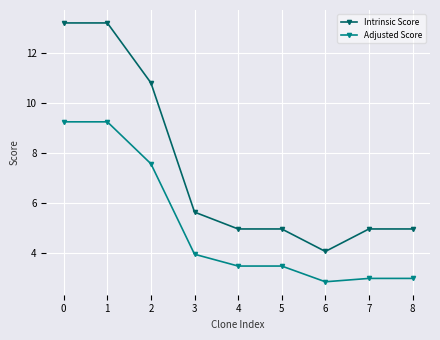

Where is Adjusted Score nearest to the value 6?

2